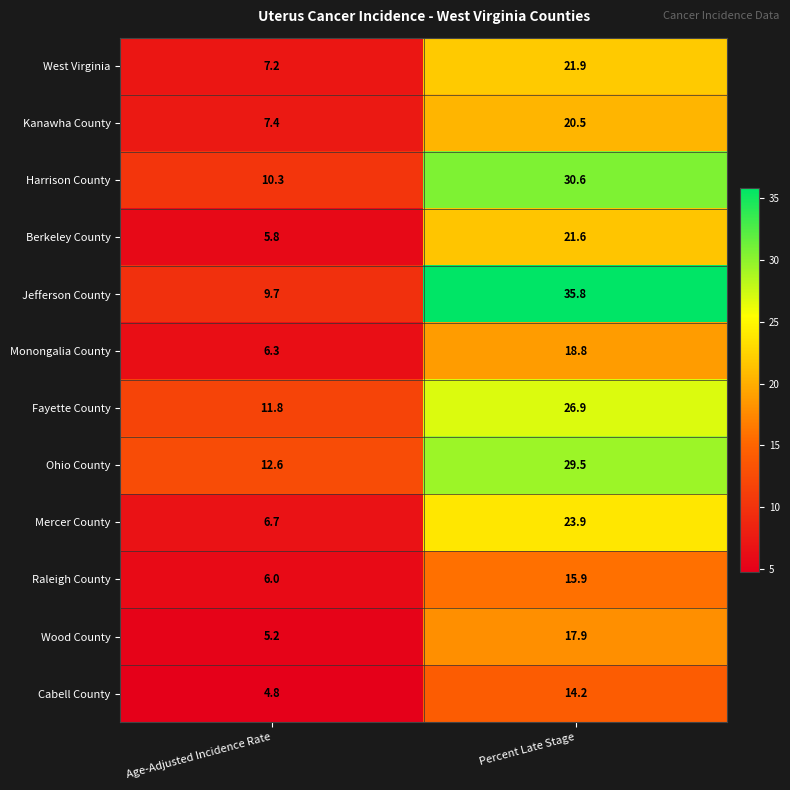

Which series has the largest total across all categories?

Jefferson County